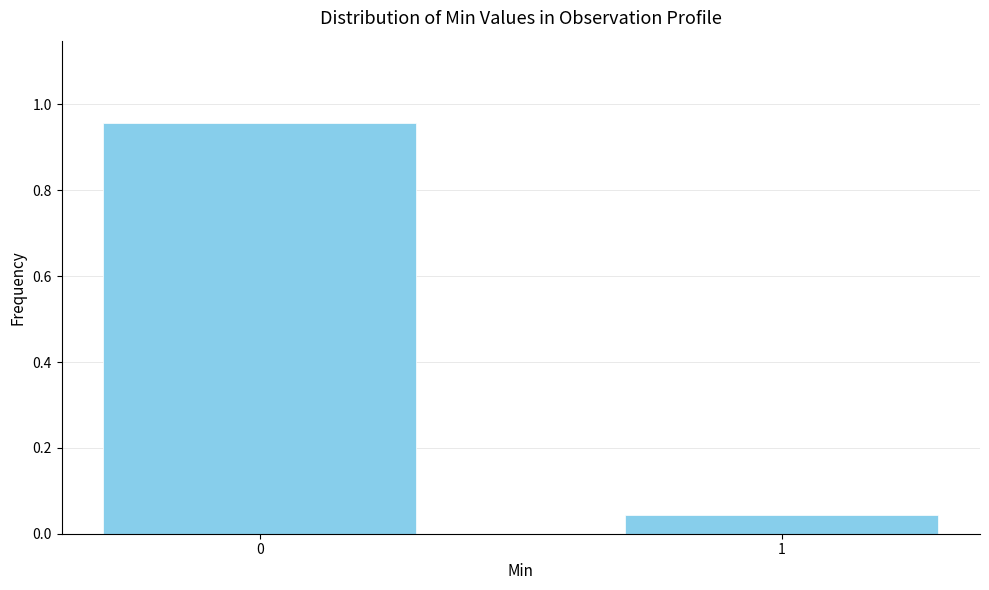

What is the change in value from 0 to 1?

-0.9